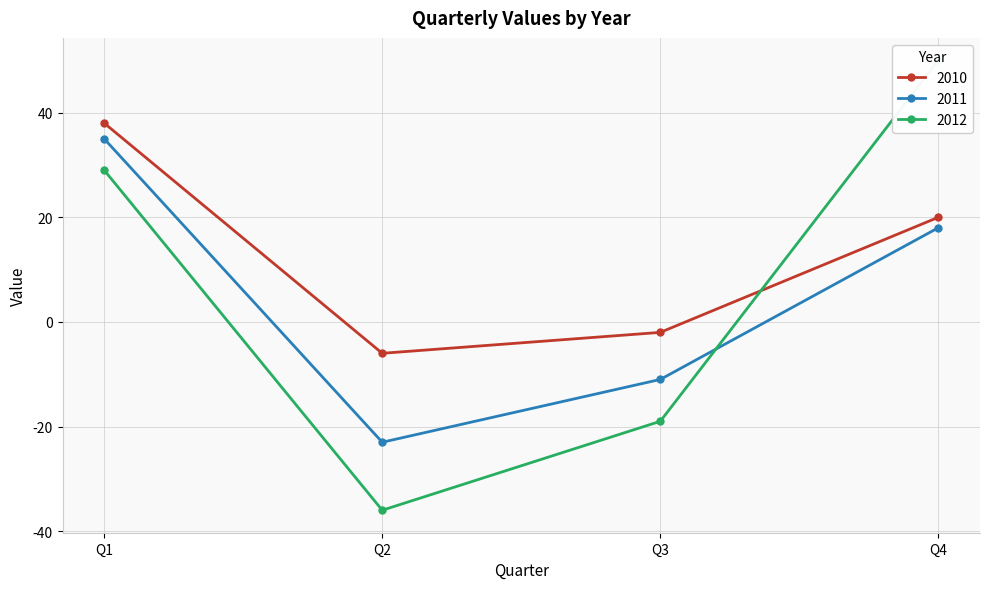

Between which two adjacent categories do 2010 and 2012 first intersect?

Q3 and Q4